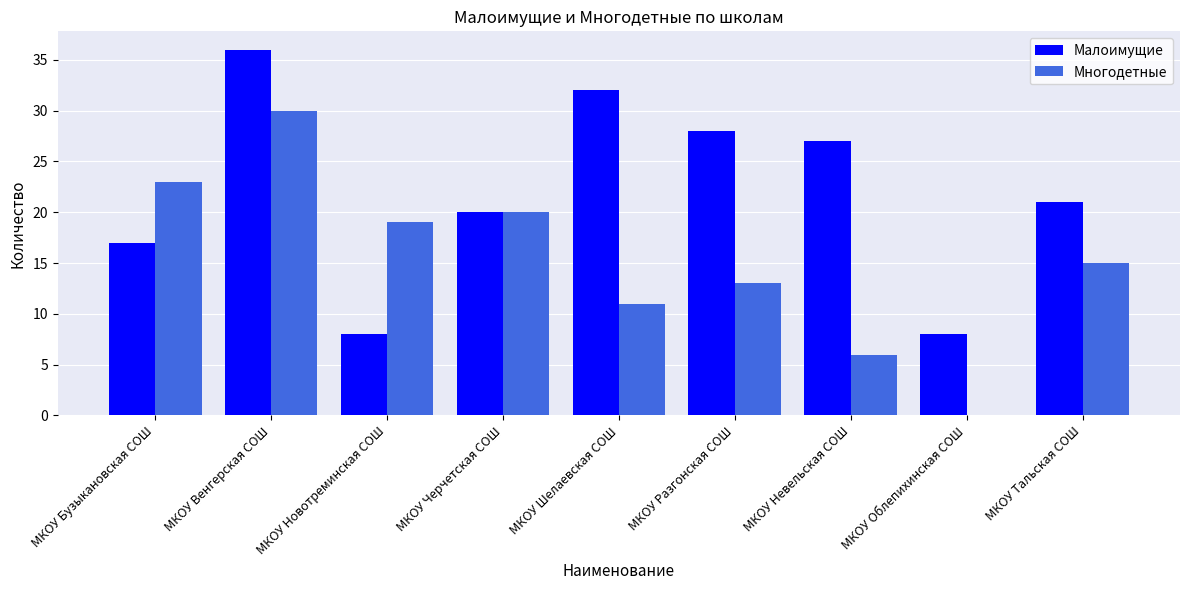

How many series are shown in this chart?

2